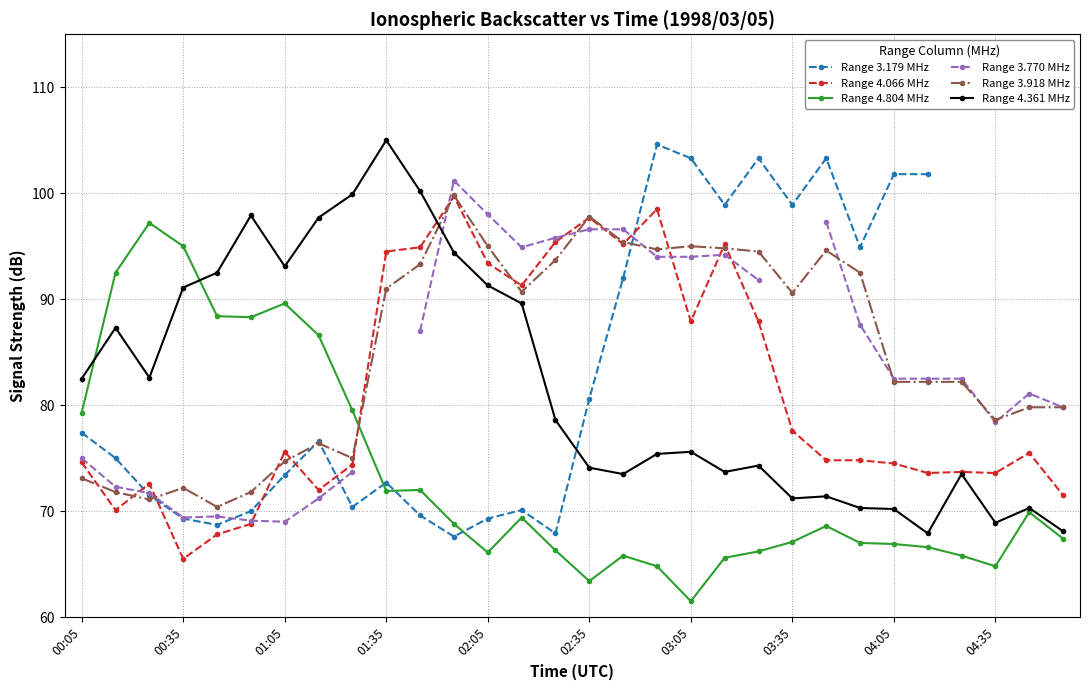

Rank the series by their maximum value, from lowest to highest.

Range 4.804 MHz, Range 4.066 MHz, Range 3.918 MHz, Range 3.770 MHz, Range 3.179 MHz, Range 4.361 MHz